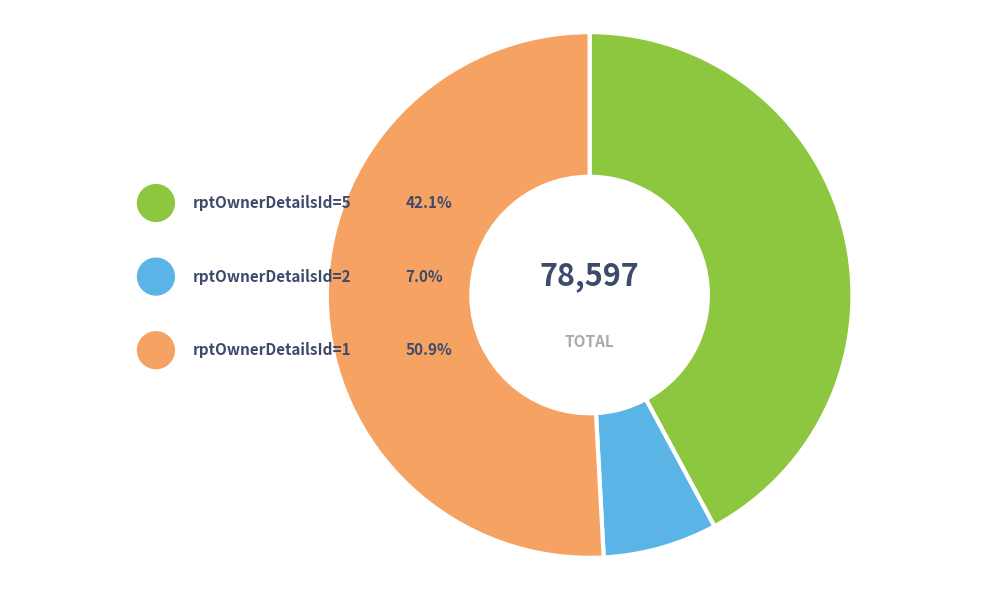

What is the change in value from rptOwnerDetailsId=5 to rptOwnerDetailsId=2?

-27593